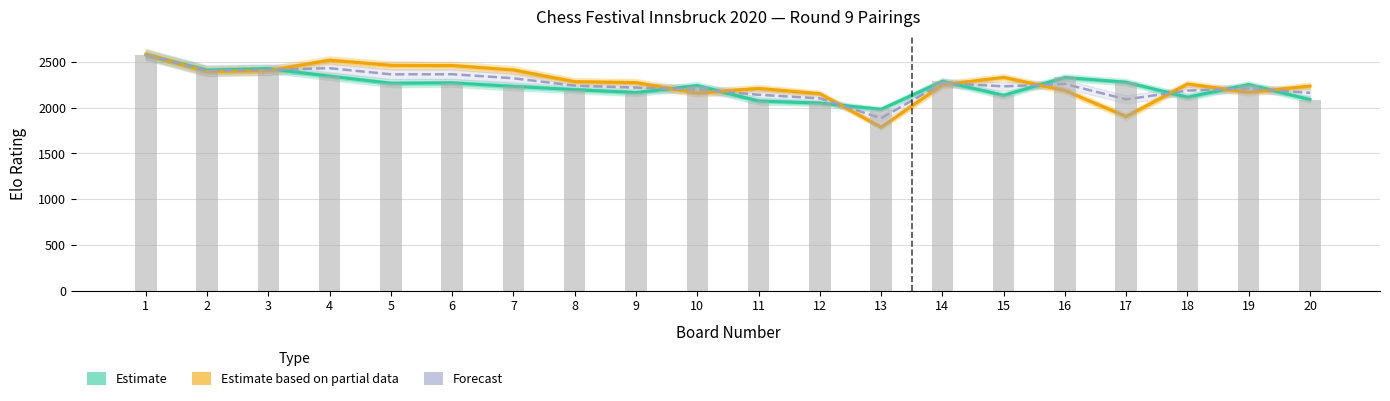

The value of Elo White Bars at 4 is 2345.0. True or false?

True